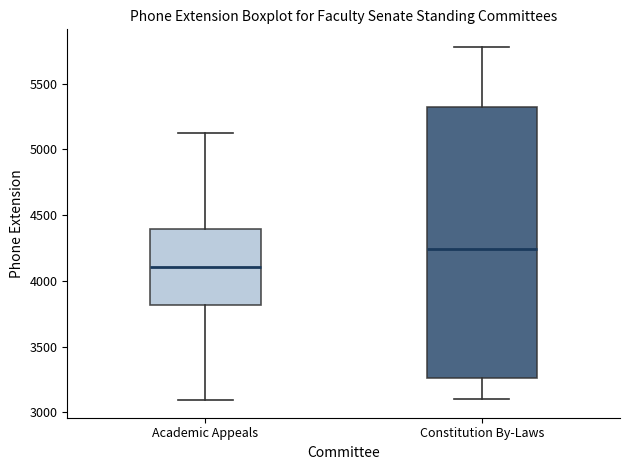

Reading left to right, transcribe this box plot: for each box, give where its median line is, the range the box spans, and where its two whiskers end, as read against the y-axis. The values are not printed on the chart, so give them approximately, as read against the axis.

Academic Appeals: median 4100, box 3800 to 4400, whiskers 3100 to 5100
Constitution By-Laws: median 4250, box 3250 to 5300, whiskers 3100 to 5800